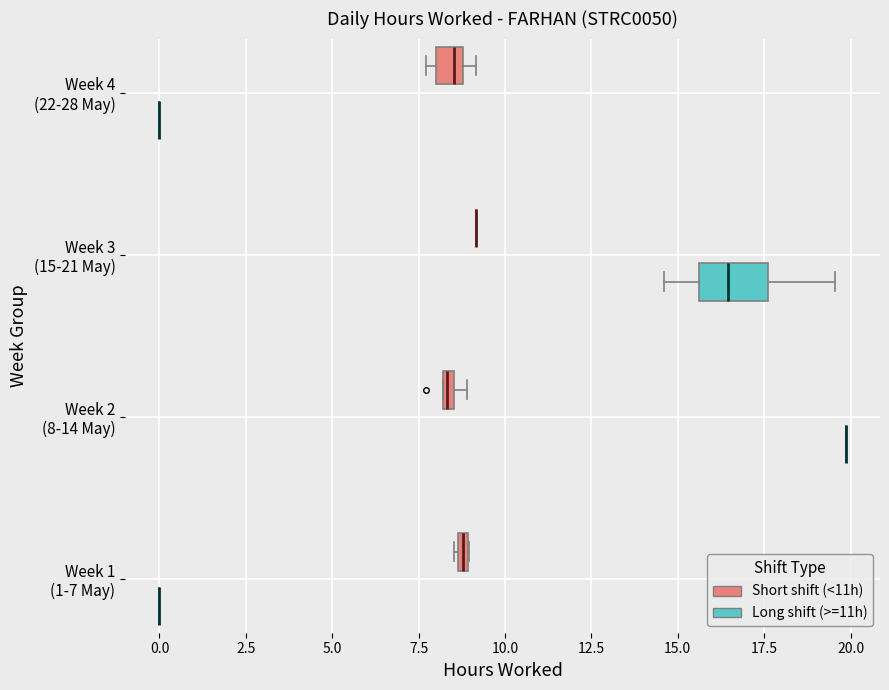

Where does the right whisker of the box for Week 3 (15-21 May) (Long shift (>=11h)) end on the x-axis? The values are not printed on the chart, so give them approximately, as read against the axis.

19.5